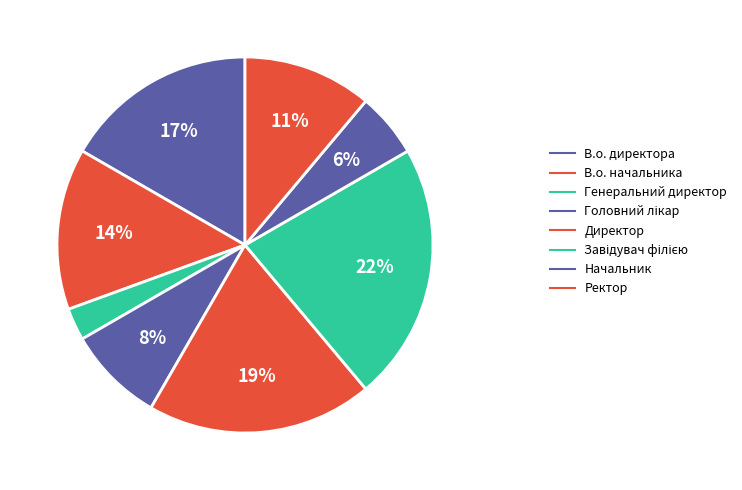

Count the number of slices in the pie.

8